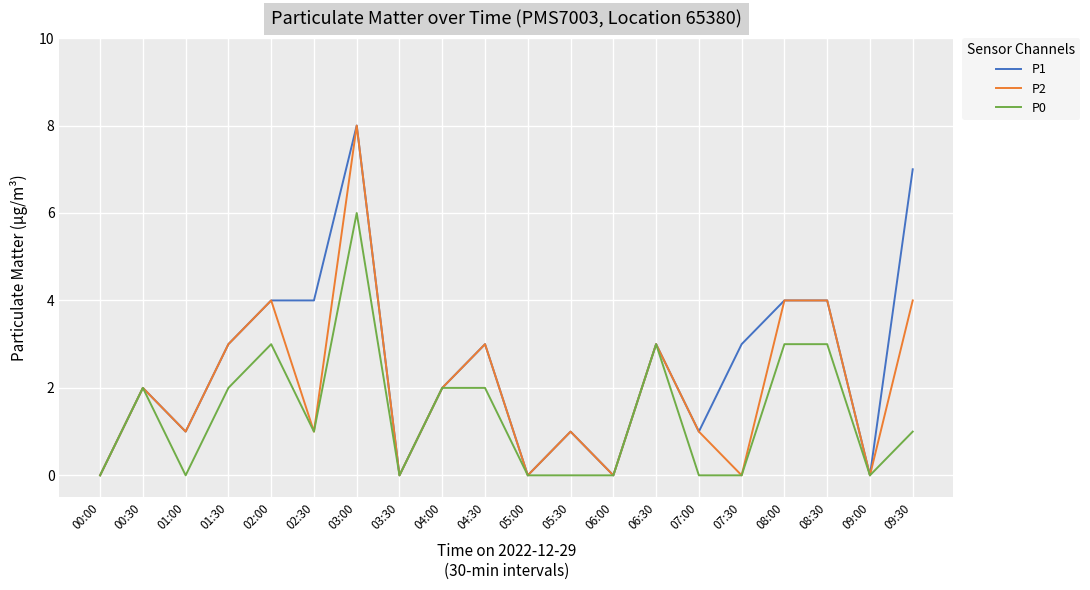

Rank the series by their average value, from lowest to highest.

P0, P2, P1